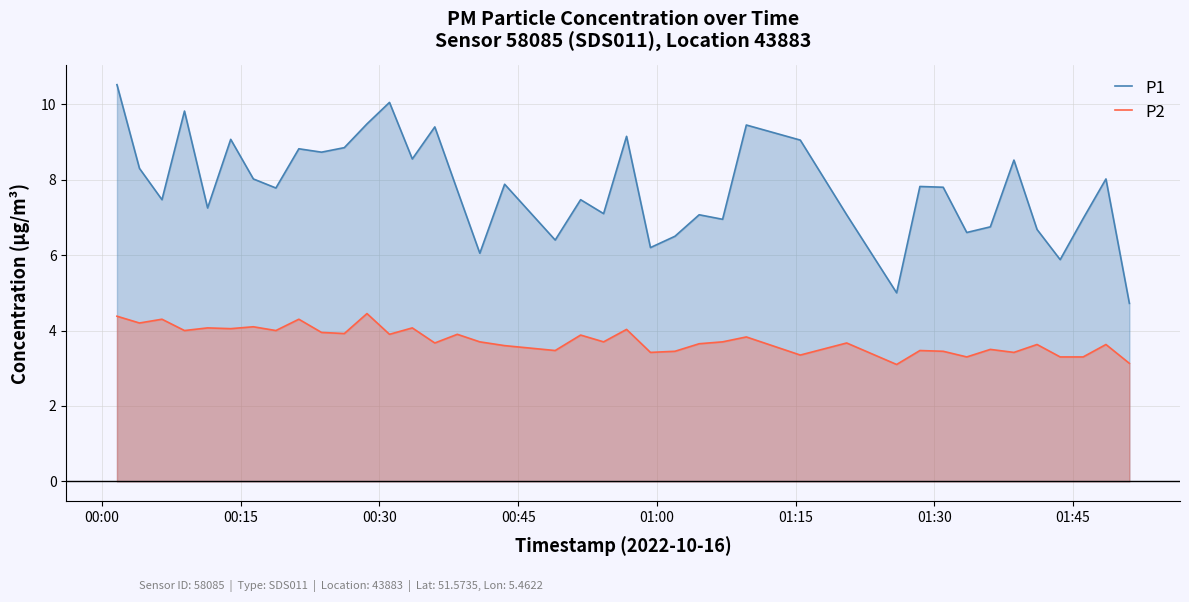

True or false: P2 and P1 intersect in this chart.

False